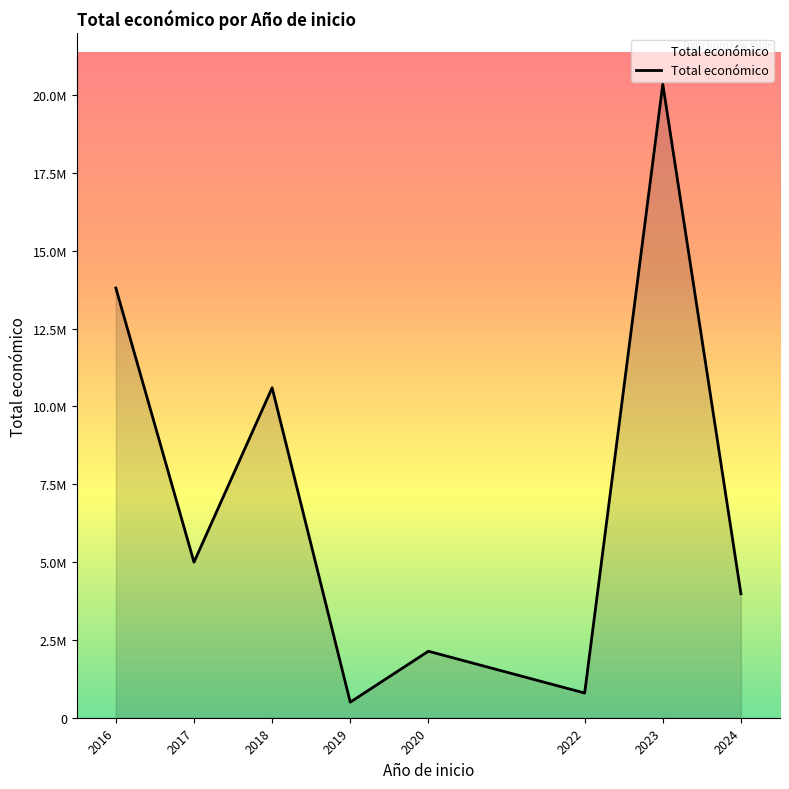

What is the maximum value shown in the chart?

20354871